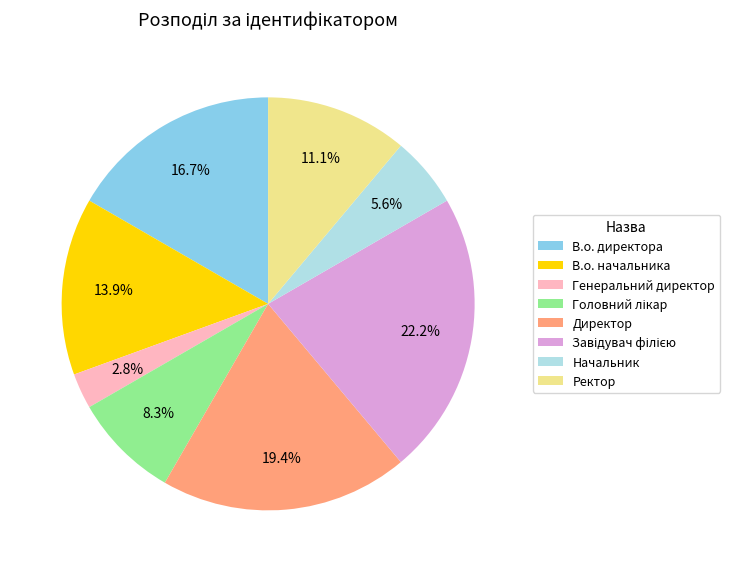

What is the smallest slice in the pie chart?

Генеральний директор